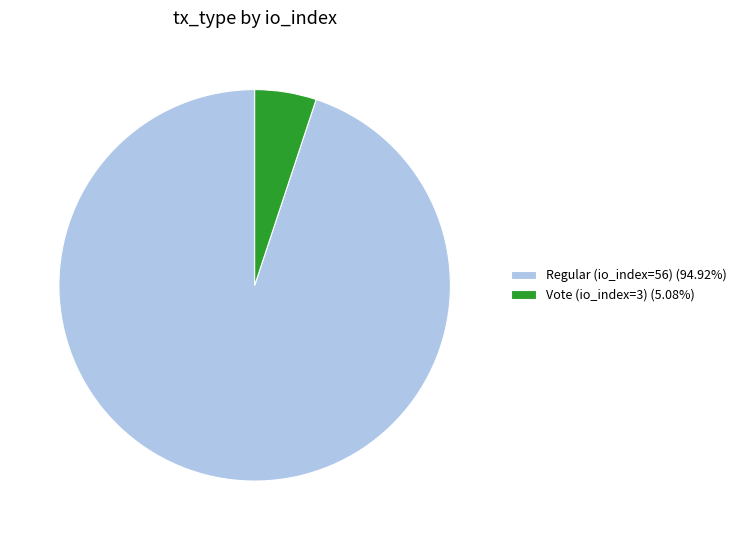

How many segments does this pie chart have?

2